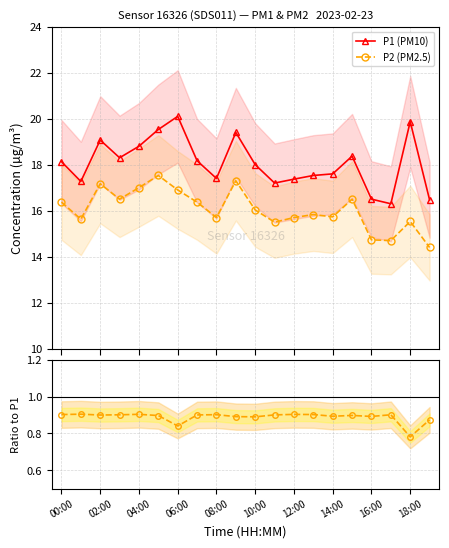

What is the value of the P1 (PM10) point at the 7th from the left?

20.1